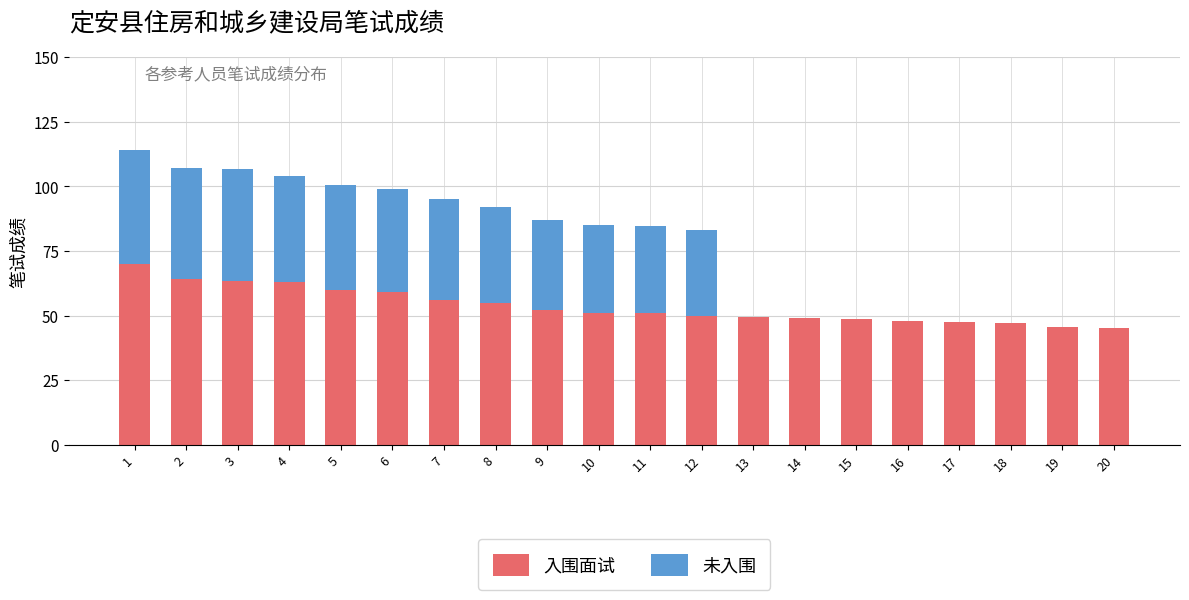

At which category is the sum across all series the highest?

1